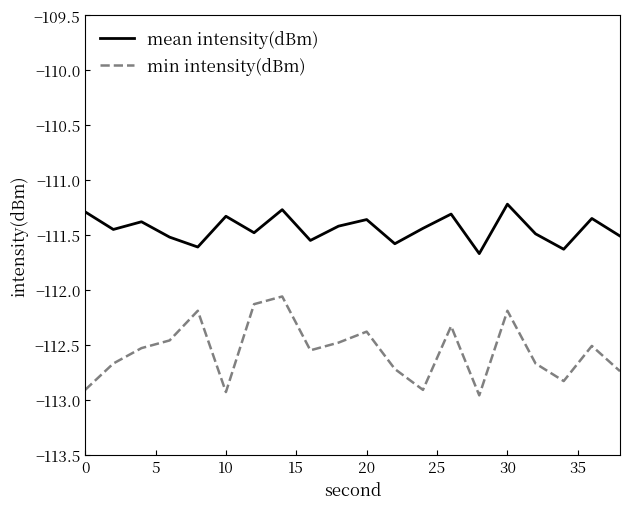

Which series has the largest total across all categories?

mean intensity(dBm)